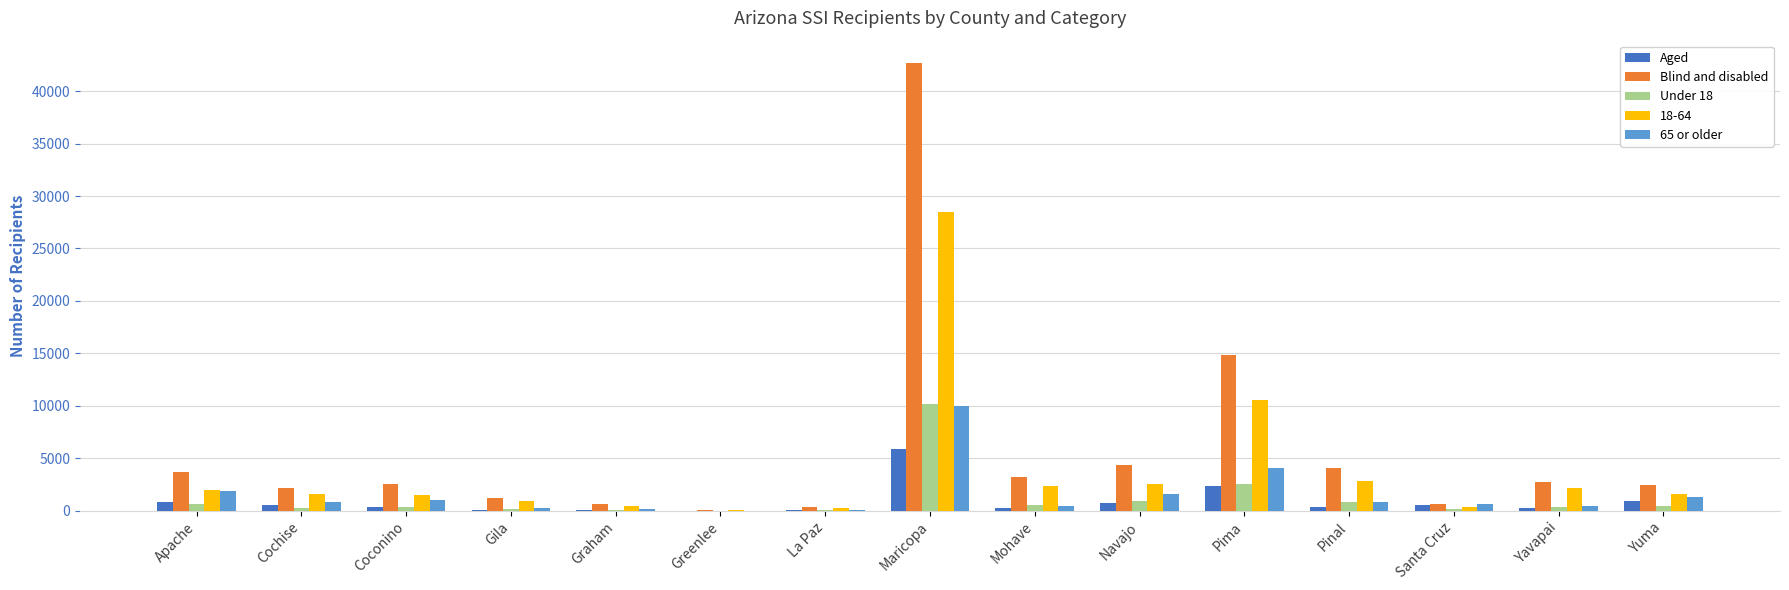

What is the maximum value shown in the chart?

42669